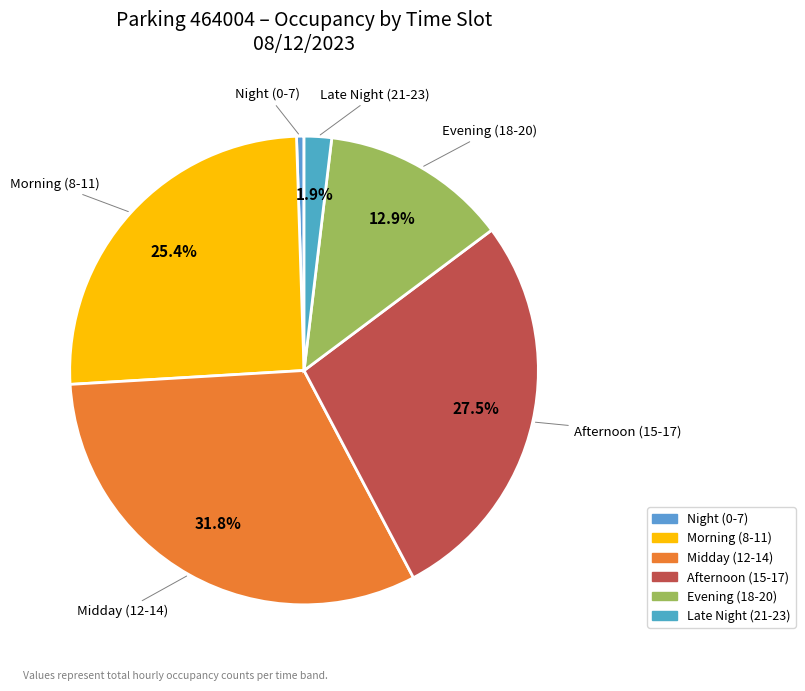

Combined, do Evening (18-20) and Late Night (21-23) account for over 50%?

No